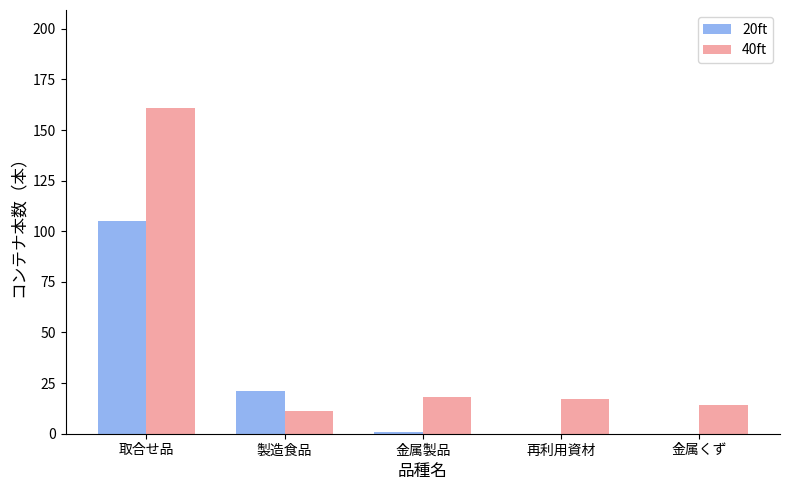

What is the highest value of the 40ft series?

161